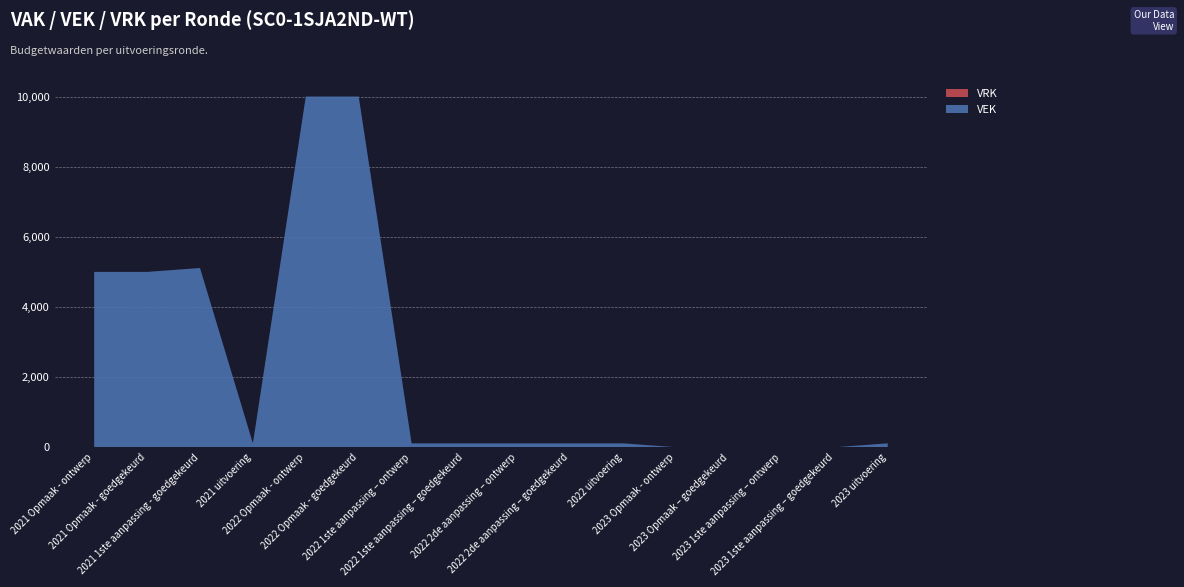

Reading right to left, extract all data points from this chart.

VEK: 111	0	0	0	0	111	111	111	111	111	10000	10000	111	5111	5000	5000
VRK: 0	0	0	0	0	0	0	0	0	0	0	0	0	0	0	0